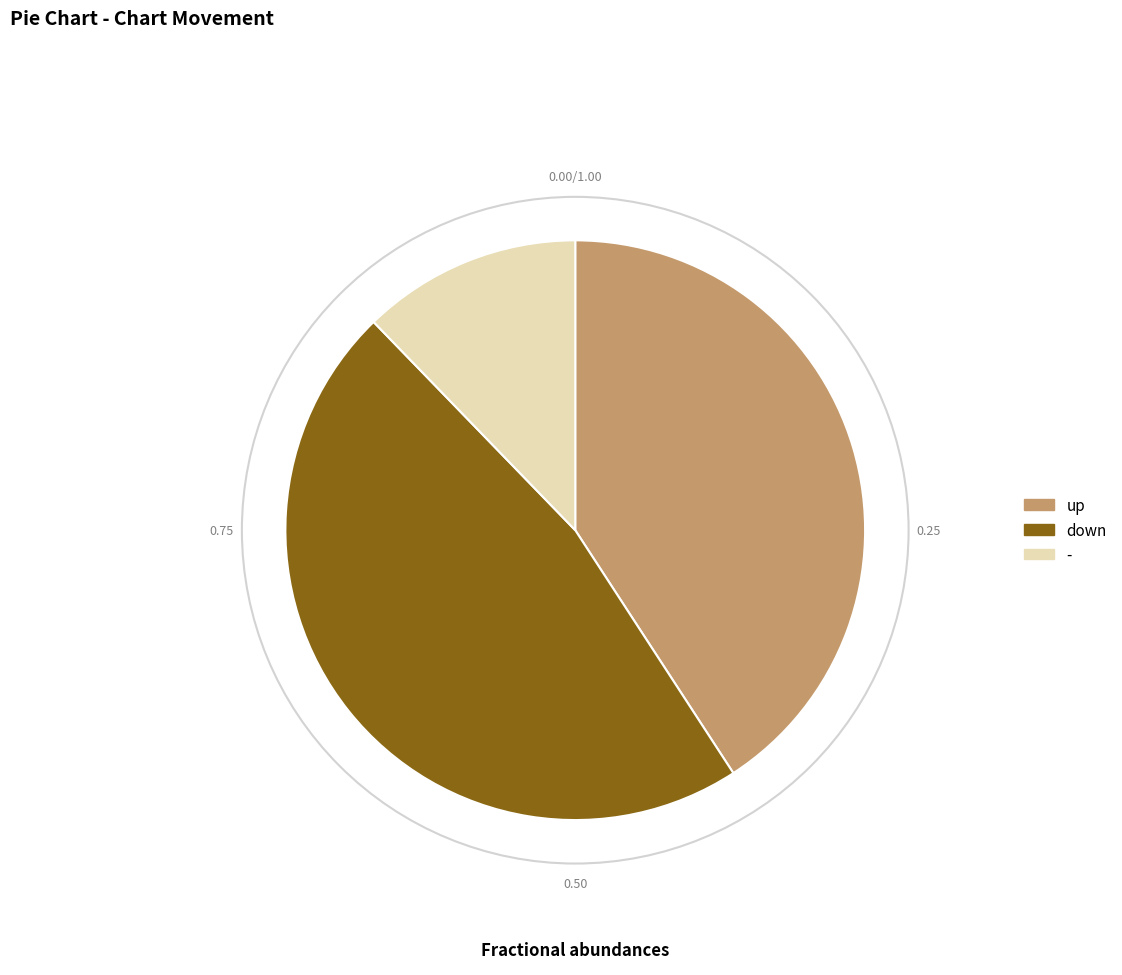

Does down account for over 50% of the chart?

No